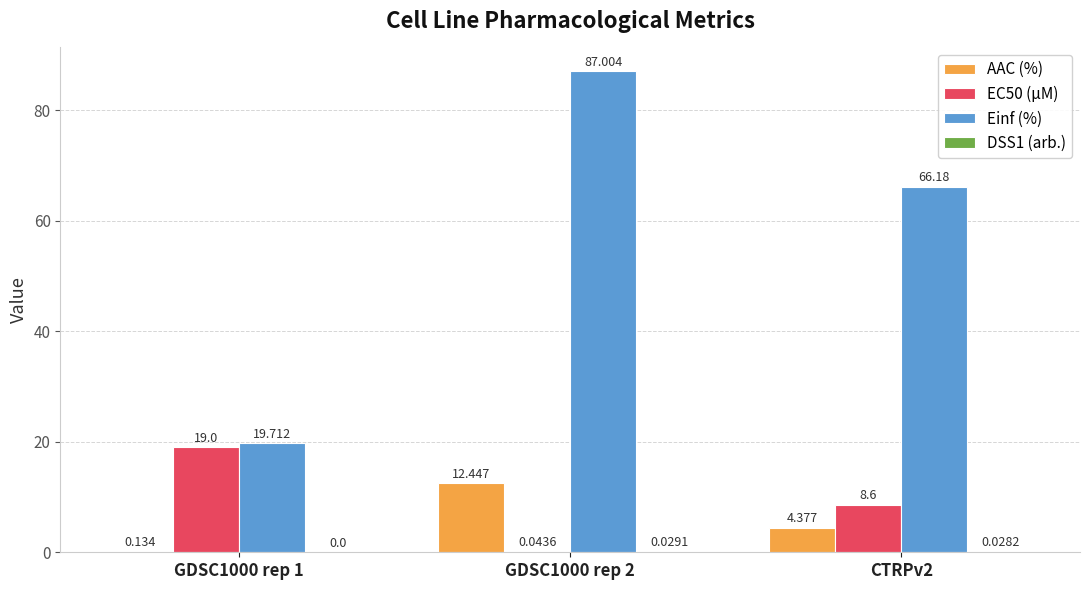

Between GDSC1000 rep 1 and CTRPv2, which series saw the biggest shift?

Einf (%)